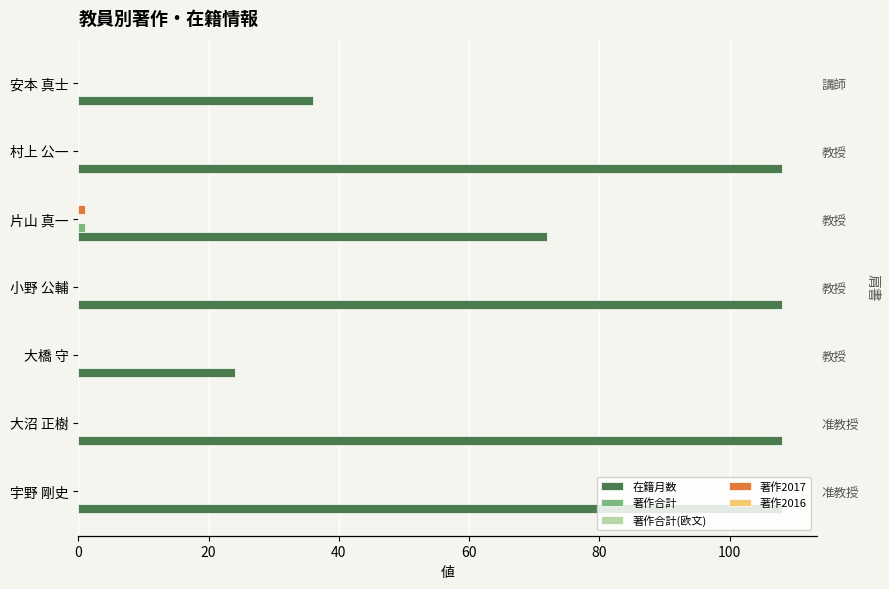

How many categories are shown in the chart?

7